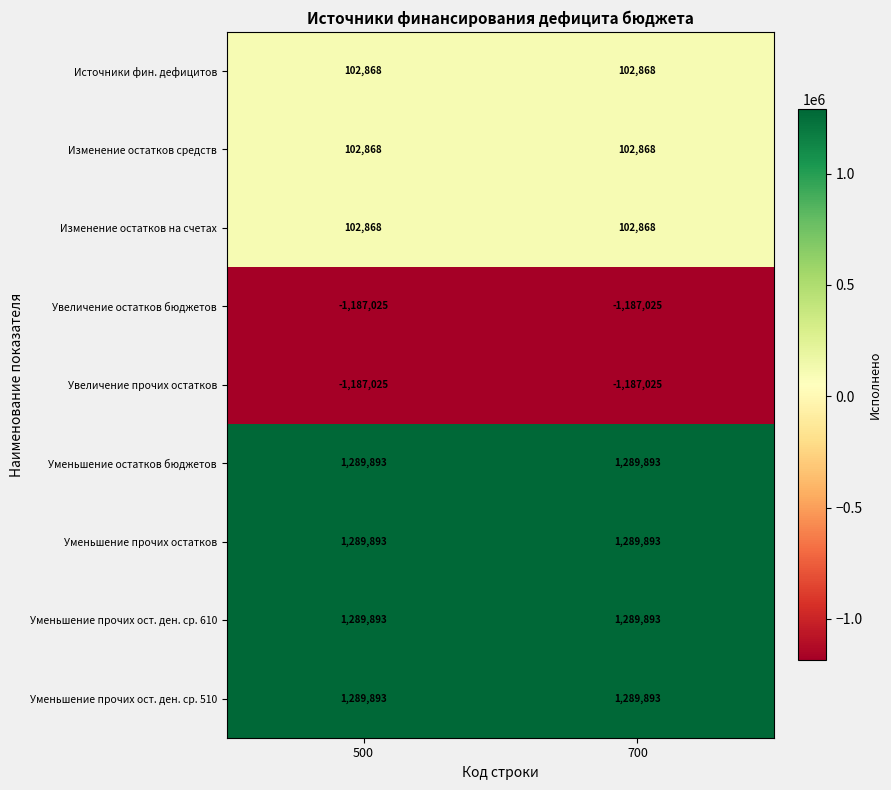

What is the sum of the Изменение остатков средств values at 700 and 500?

205736